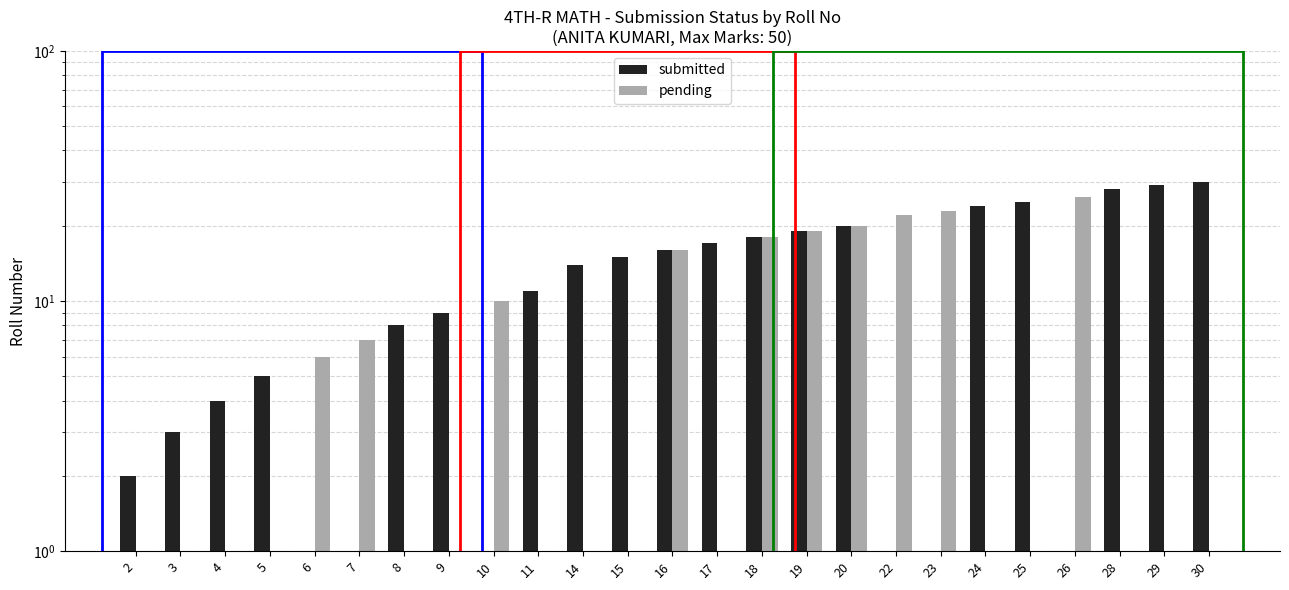

Reading left to right, list all the values displayed in this chart.

submitted: 2	3	4	5	0	0	8	9	0	11	14	15	16	17	18	19	20	0	0	24	25	0	28	29	30
pending: 0	0	0	0	6	7	0	0	10	0	0	0	16	0	18	19	20	22	23	0	0	26	0	0	0